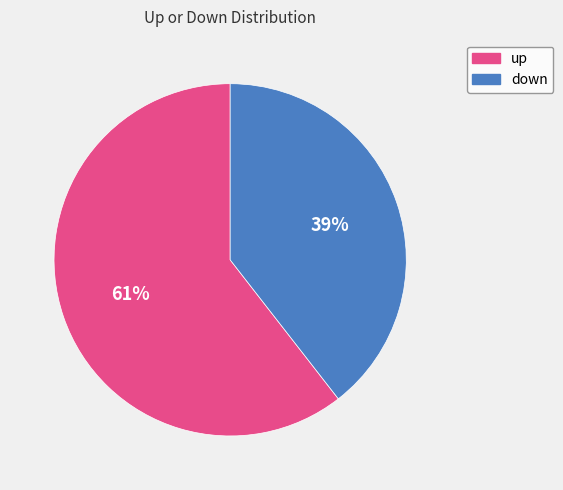

Is it true that up is 61% of the pie?

True